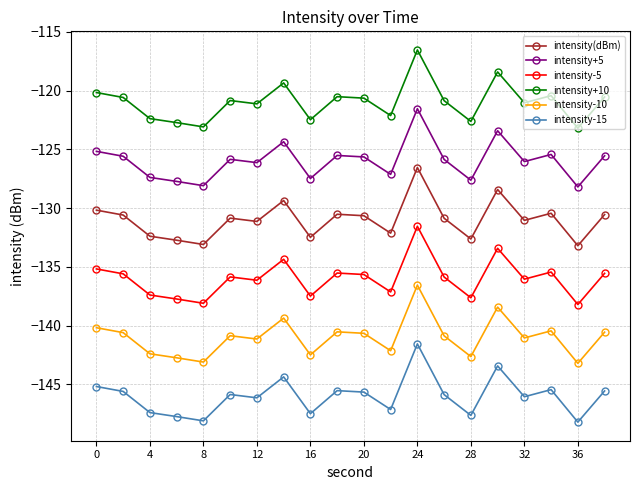

What are all the series names shown in the legend?

intensity(dBm), intensity+5, intensity-5, intensity+10, intensity-10, intensity-15